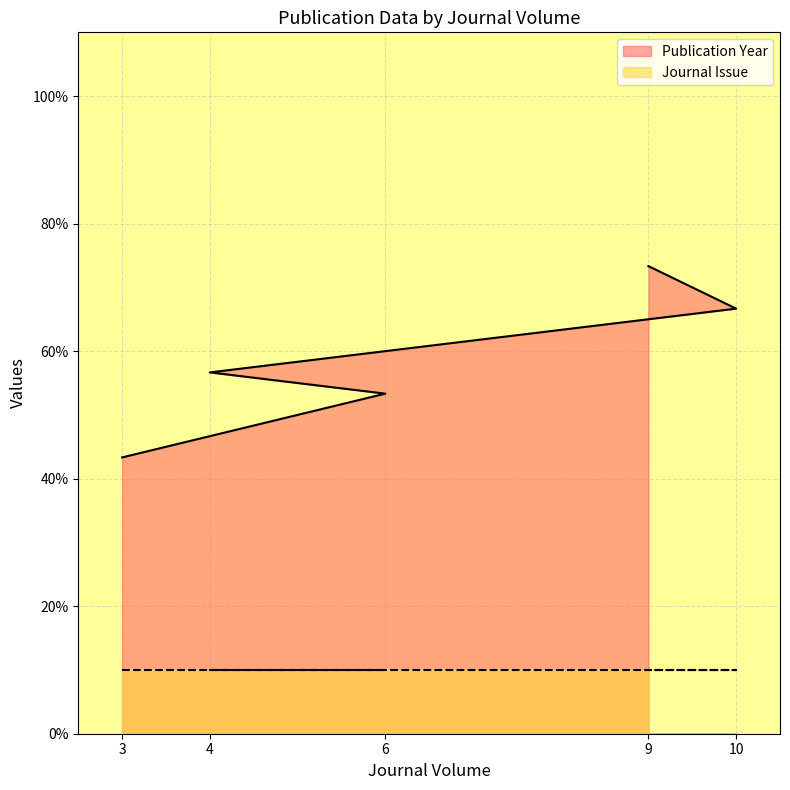

Reading right to left, extract all data points from this chart.

9=73.3	10=66.7	4=56.7	6=53.3	3=43.3